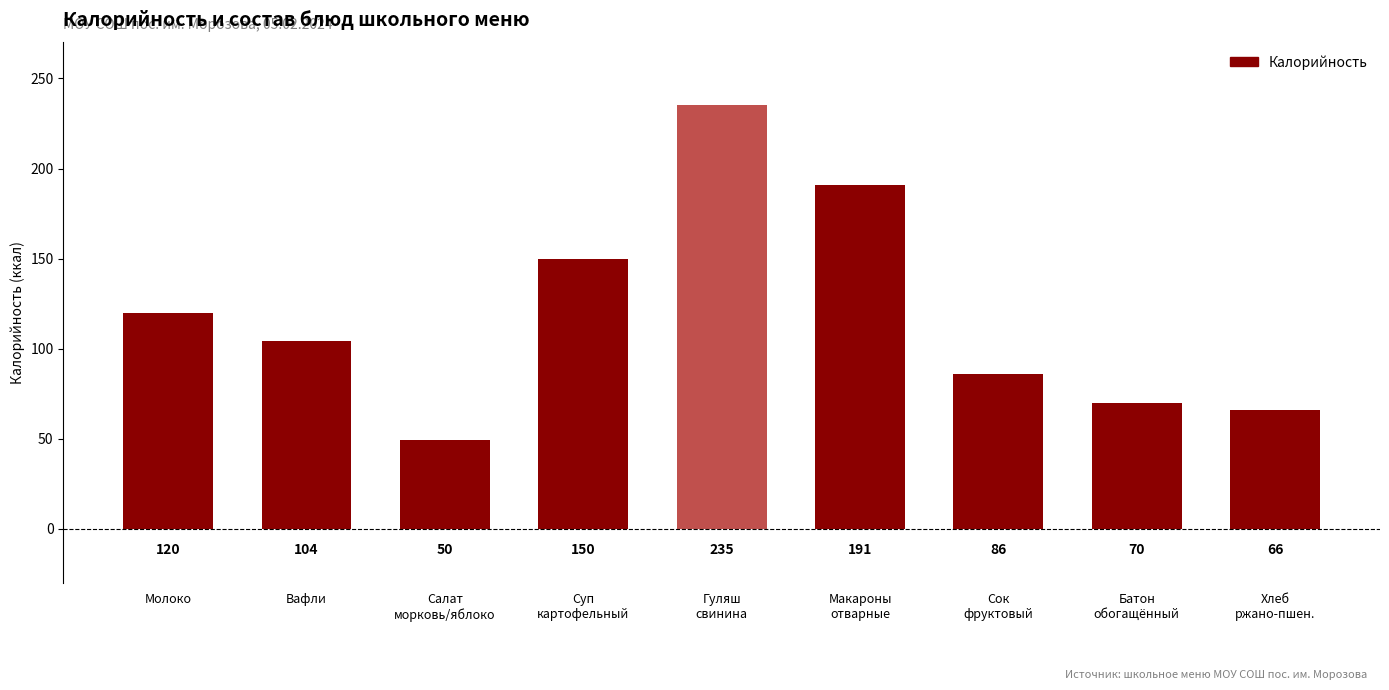

What is the difference between the second highest and second lowest values?

125.0